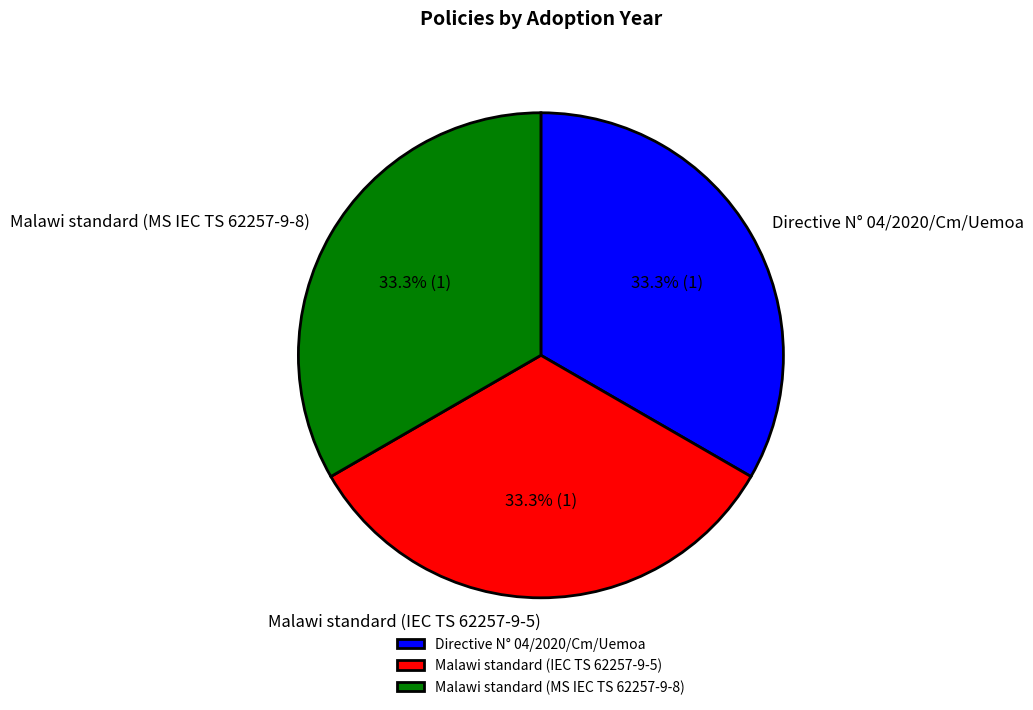

Is it true that Malawi standard (MS IEC TS 62257-9-8) is 33% of the pie?

True